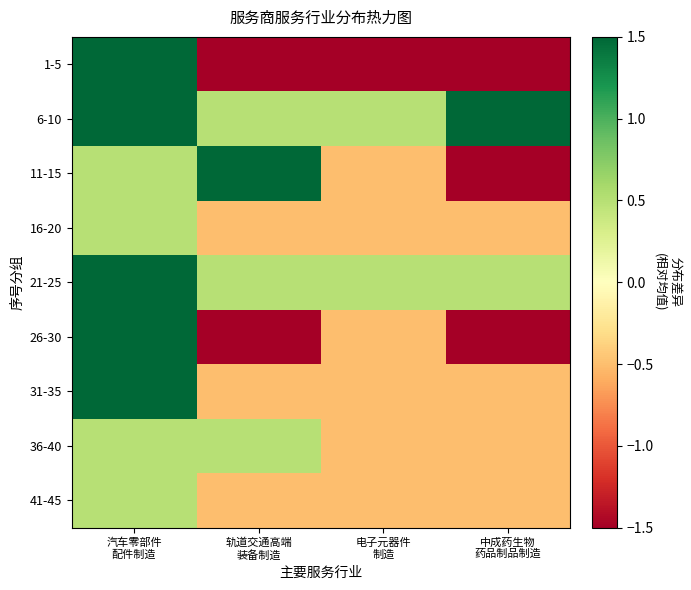

Reading left to right, extract all data points from this chart.

1-5: 汽车零部件
配件制造=1.5	轨道交通高端
装备制造=-1.5	电子元器件
制造=-1.5	中成药生物
药品制品制造=-1.5
6-10: 汽车零部件
配件制造=1.5	轨道交通高端
装备制造=0.5	电子元器件
制造=0.5	中成药生物
药品制品制造=1.5
11-15: 汽车零部件
配件制造=0.5	轨道交通高端
装备制造=1.5	电子元器件
制造=-0.5	中成药生物
药品制品制造=-1.5
16-20: 汽车零部件
配件制造=0.5	轨道交通高端
装备制造=-0.5	电子元器件
制造=-0.5	中成药生物
药品制品制造=-0.5
21-25: 汽车零部件
配件制造=1.5	轨道交通高端
装备制造=0.5	电子元器件
制造=0.5	中成药生物
药品制品制造=0.5
26-30: 汽车零部件
配件制造=1.5	轨道交通高端
装备制造=-1.5	电子元器件
制造=-0.5	中成药生物
药品制品制造=-1.5
31-35: 汽车零部件
配件制造=1.5	轨道交通高端
装备制造=-0.5	电子元器件
制造=-0.5	中成药生物
药品制品制造=-0.5
36-40: 汽车零部件
配件制造=0.5	轨道交通高端
装备制造=0.5	电子元器件
制造=-0.5	中成药生物
药品制品制造=-0.5
41-45: 汽车零部件
配件制造=0.5	轨道交通高端
装备制造=-0.5	电子元器件
制造=-0.5	中成药生物
药品制品制造=-0.5